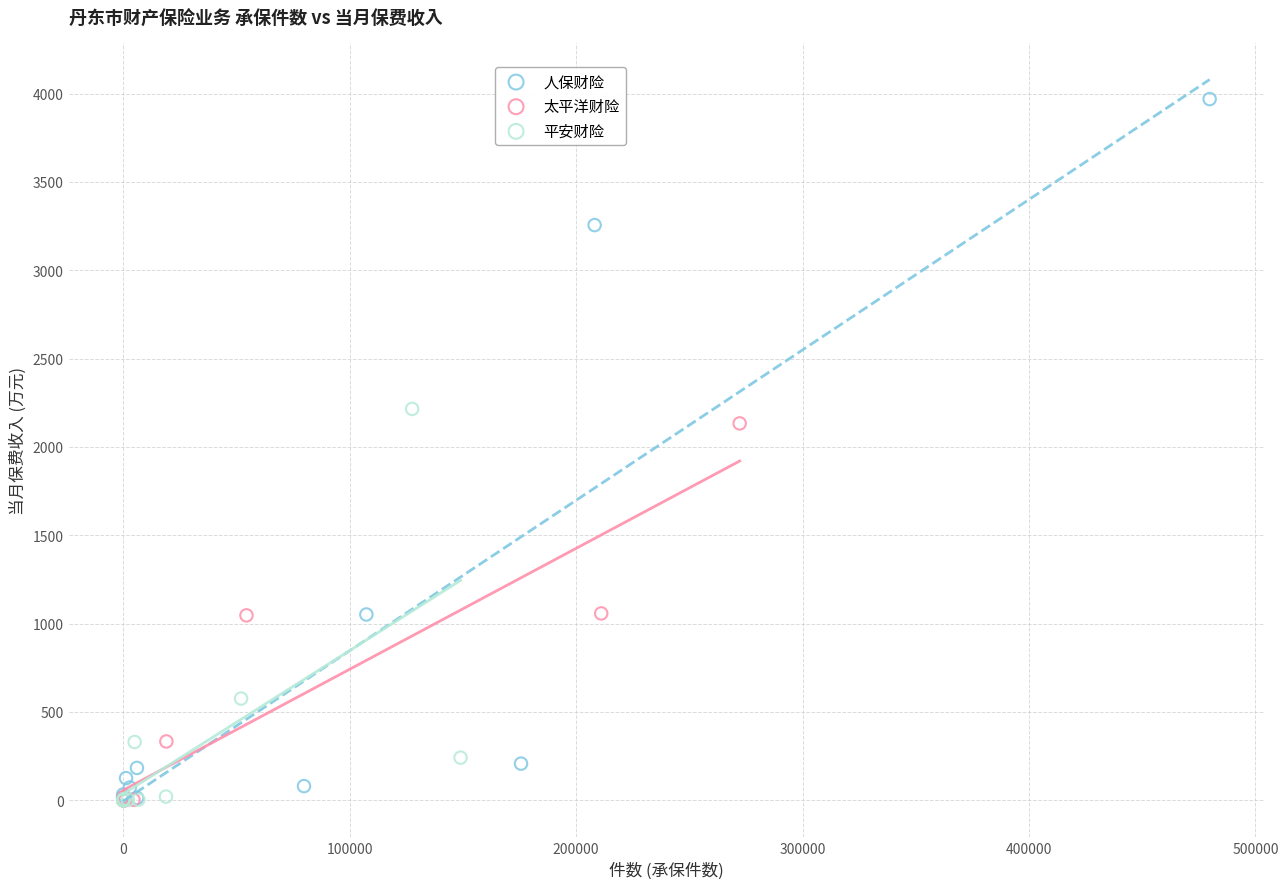

Which series contains the highest Y value?

人保财险